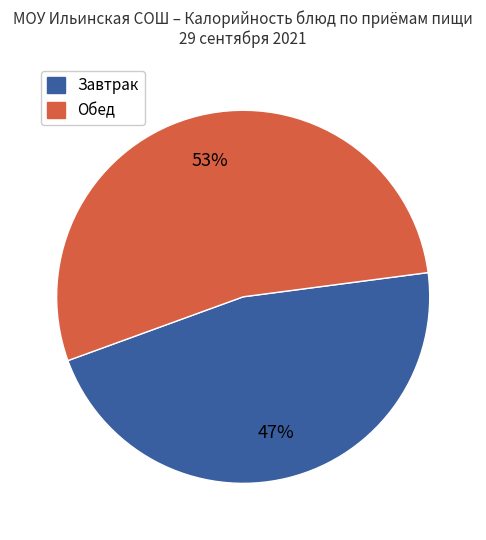

Is there a majority slice in this chart?

Yes